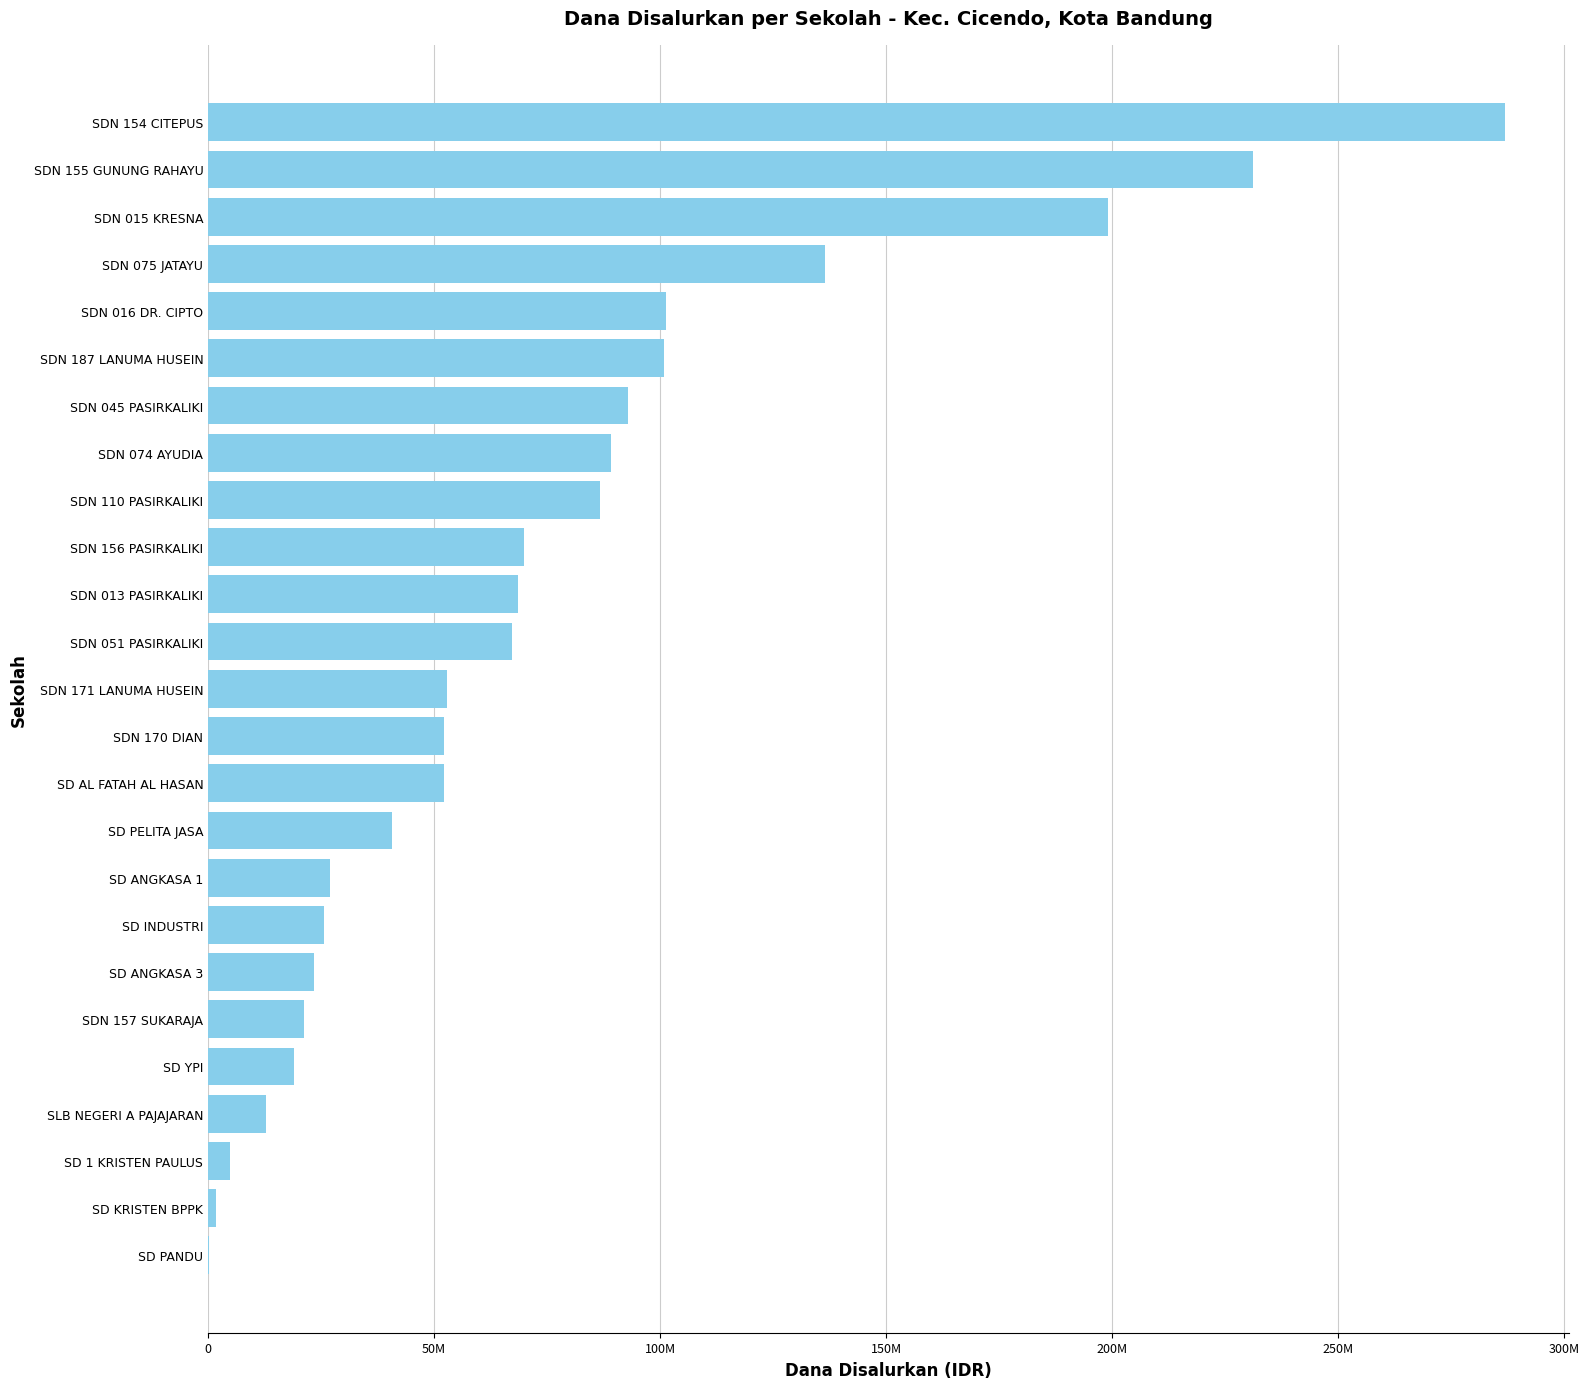

Are the bars horizontal?

Yes